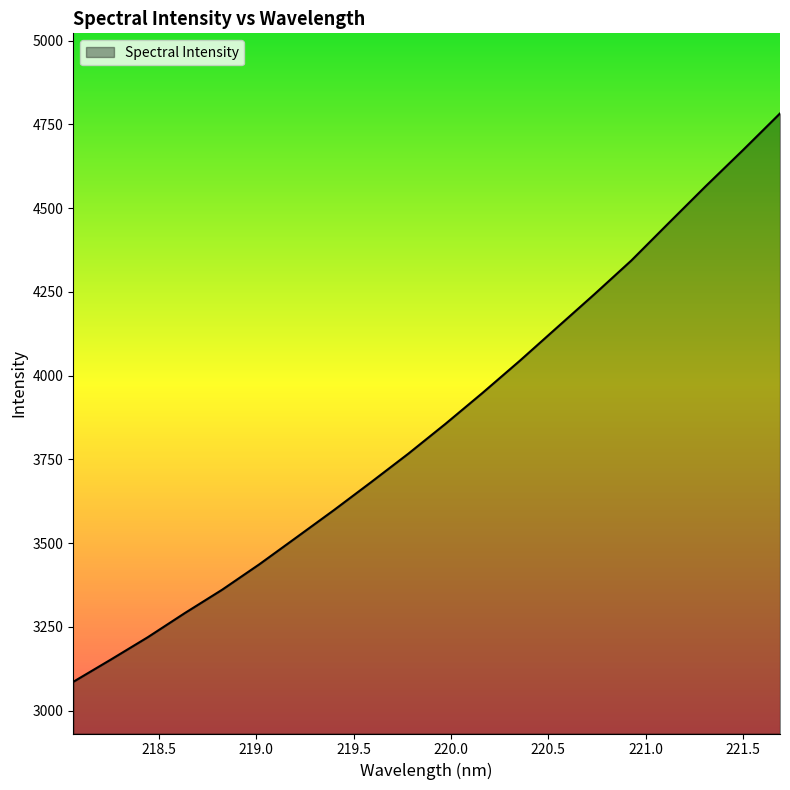

Reading left to right, transcribe all the data shown in this chart.

3085.7	3151.6	3218.8	3291.2	3360.7	3436.7	3517.2	3598.1	3681.5	3766.5	3855.7	3948.4	4044.1	4143.3	4242.2	4343.5	4454.8	4565.3	4672.8	4782.6